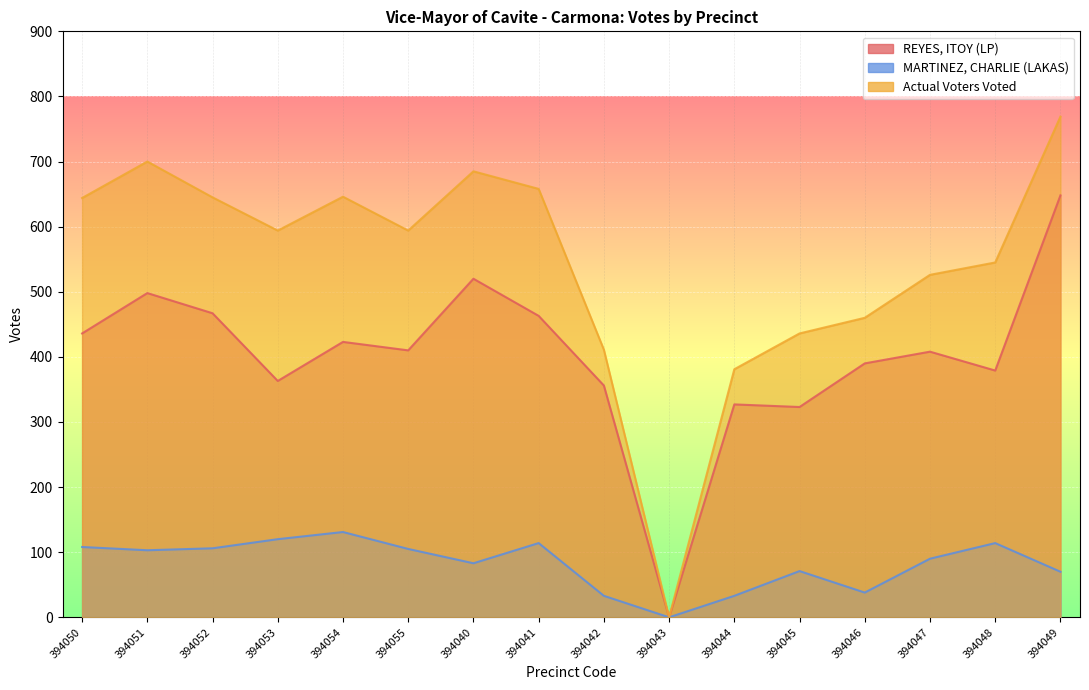

What is the label of the 1st point from the right?

394049